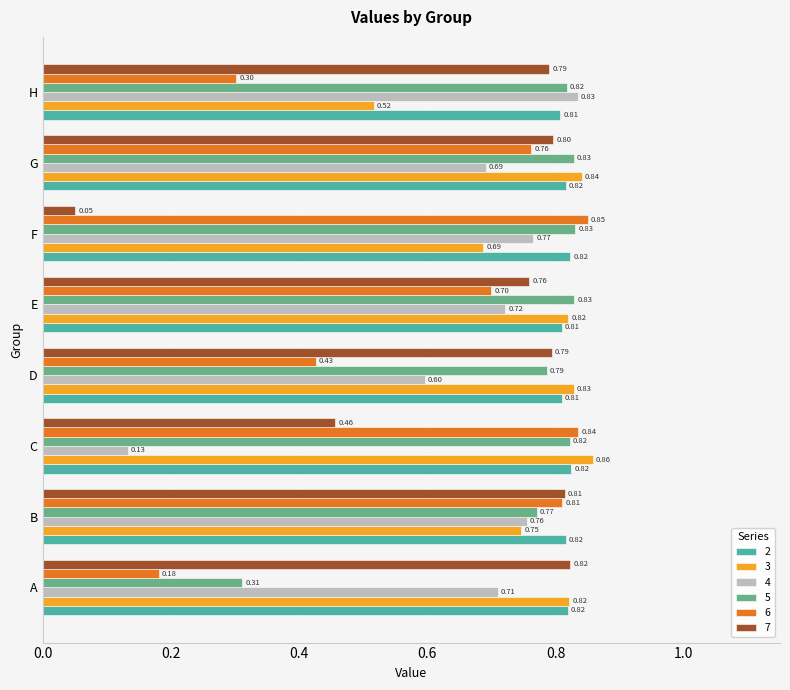

What is the approximate value of 6 at E?

0.7